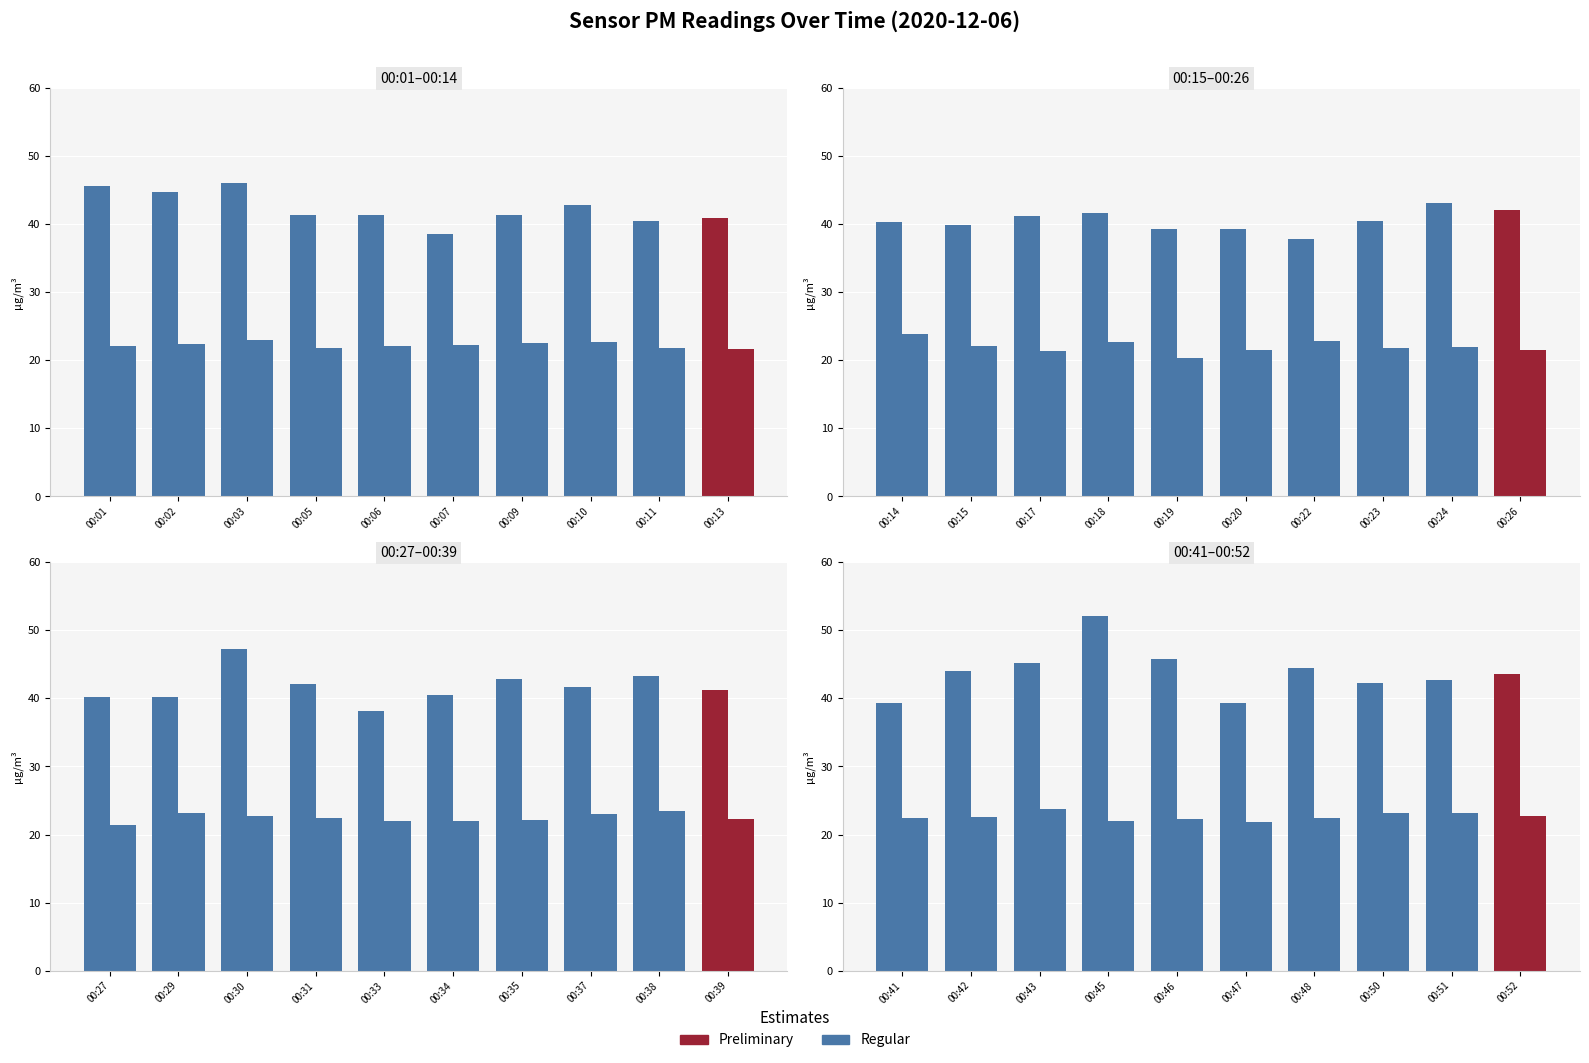

Between 00:52 and 00:45, which is larger?

00:45